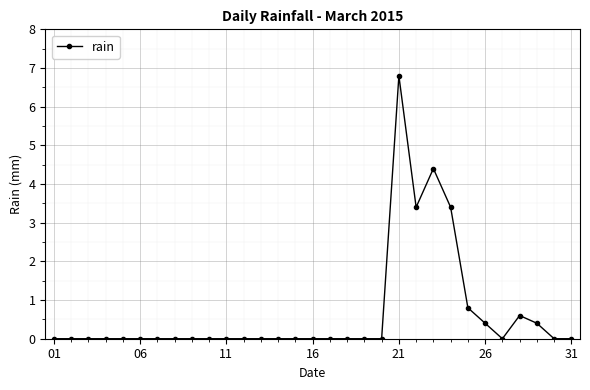

What is the greatest value displayed?

6.8